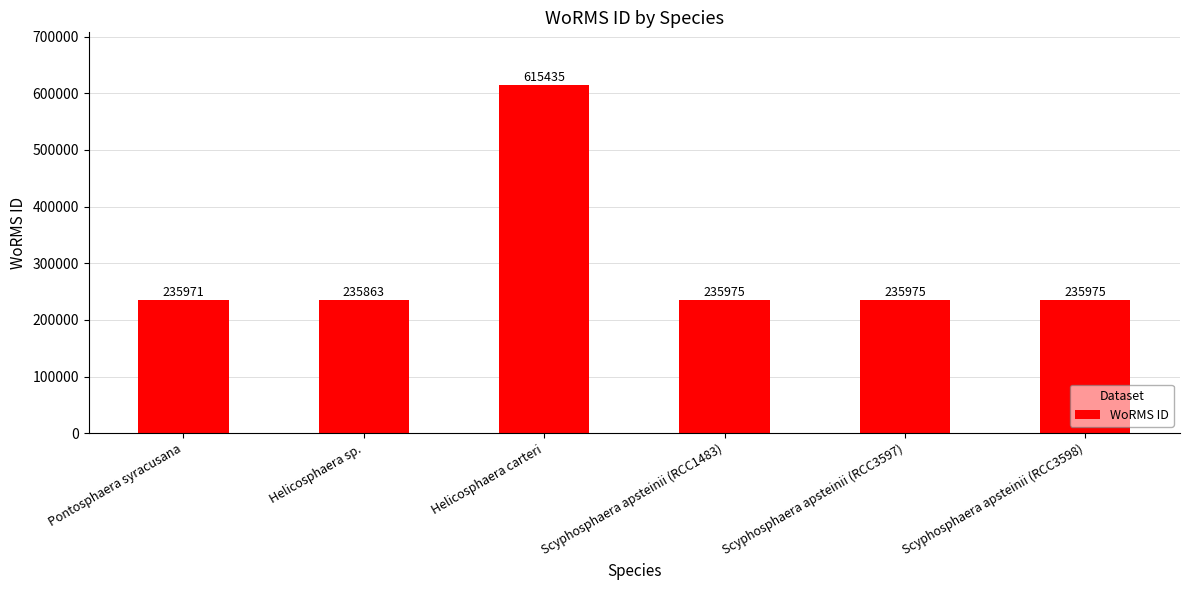

The value at Helicosphaera carteri is 333858. True or false?

False